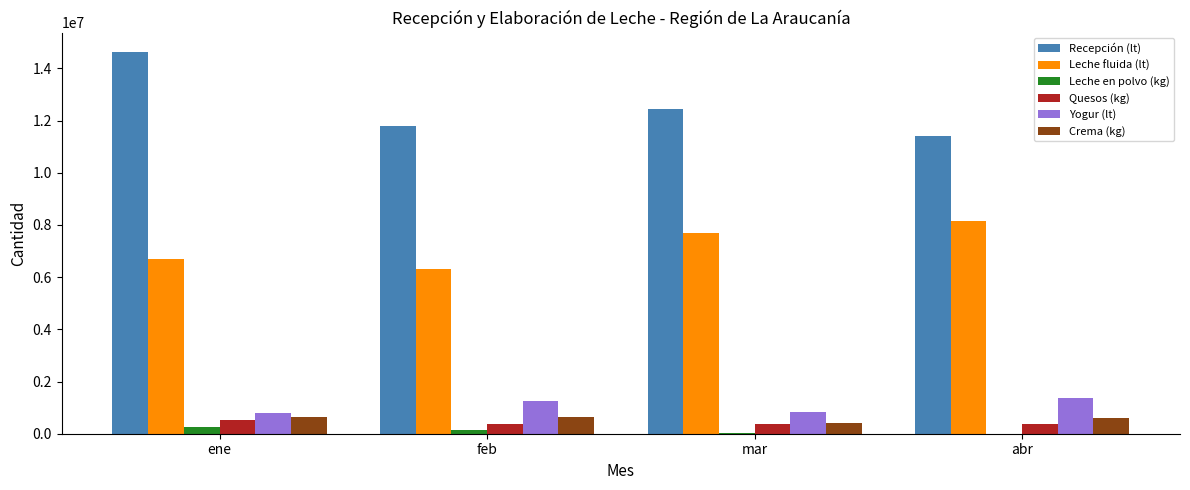

Which category has the highest value across all series?

ene